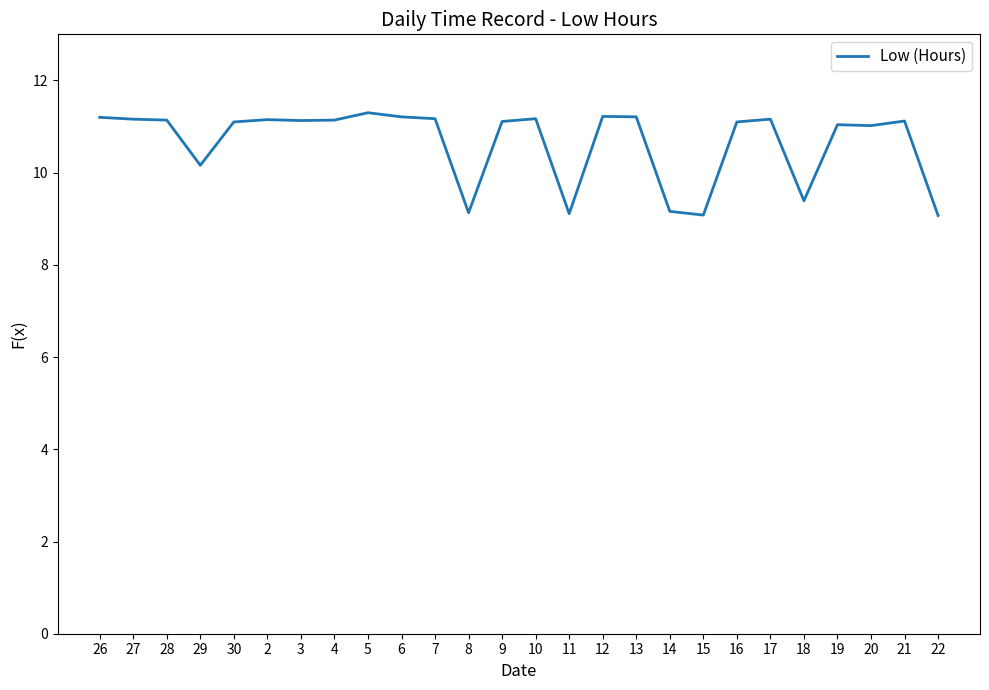

What is the difference between the values at 11 and 26?

2.1